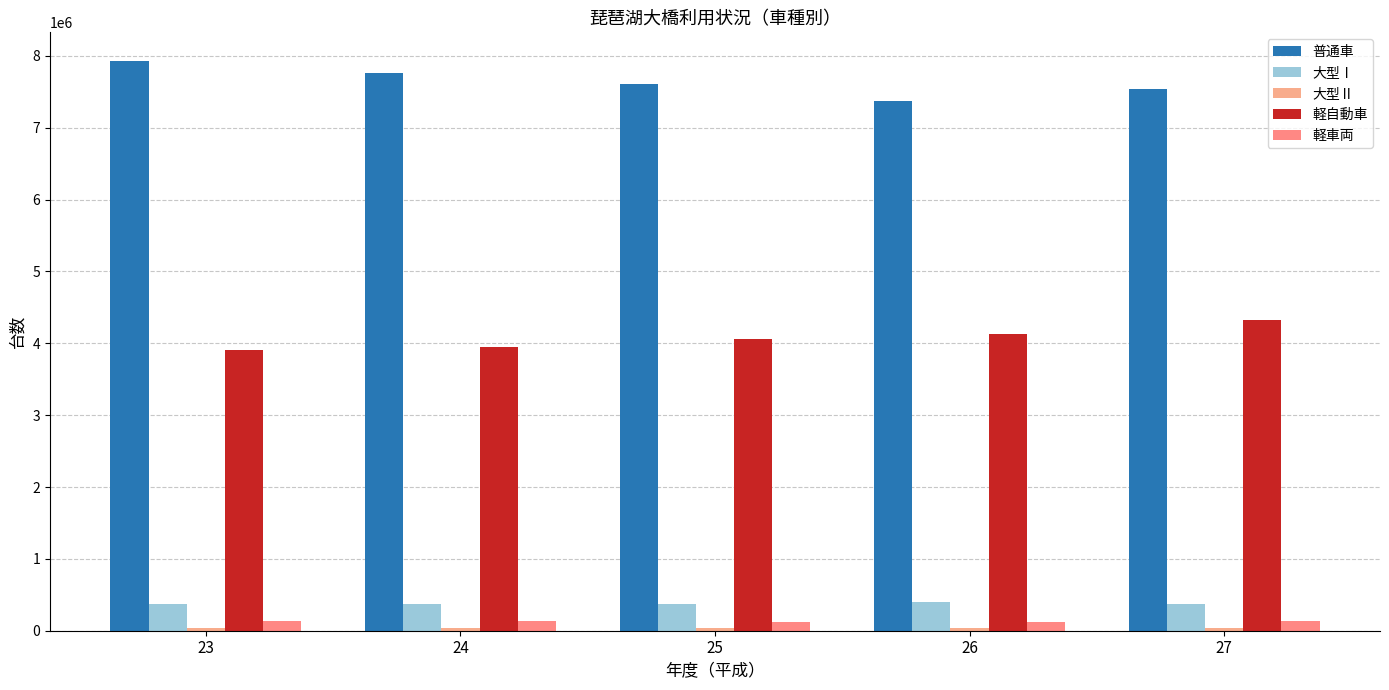

How many bars are there in each group?

5